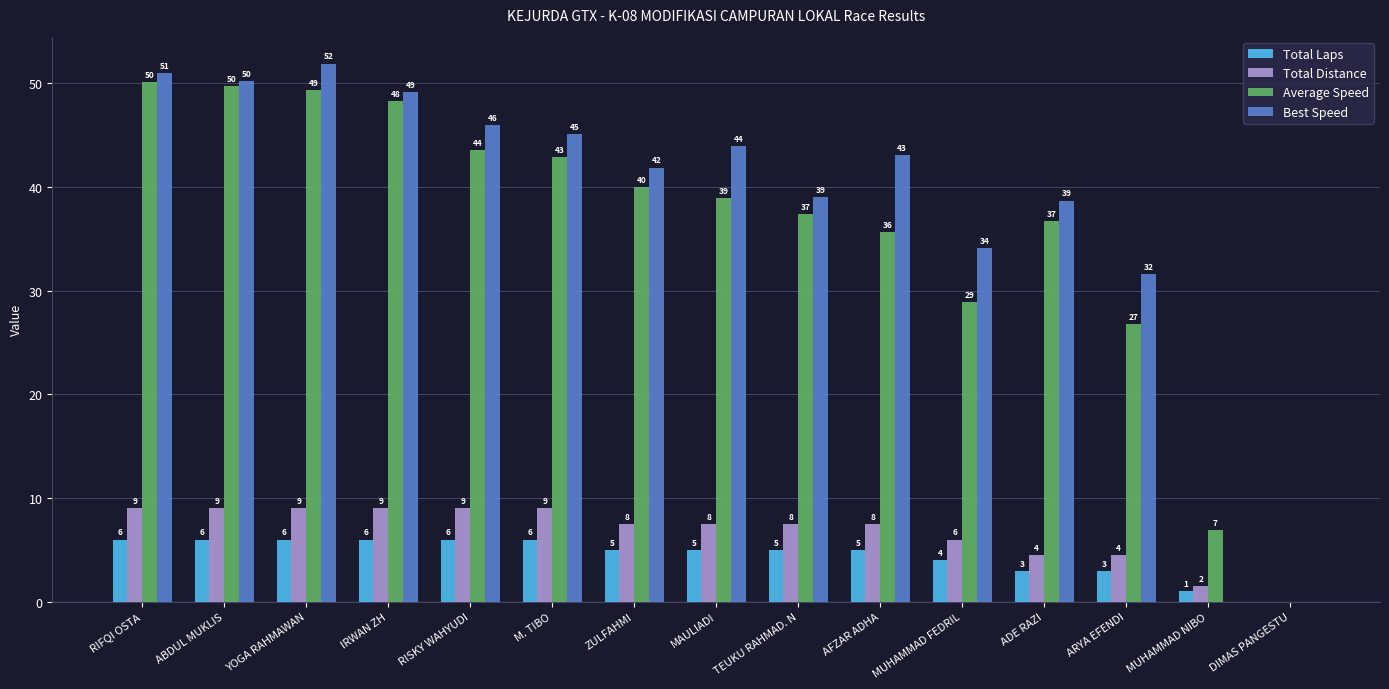

What is the sum of all Total Laps values?

67.0